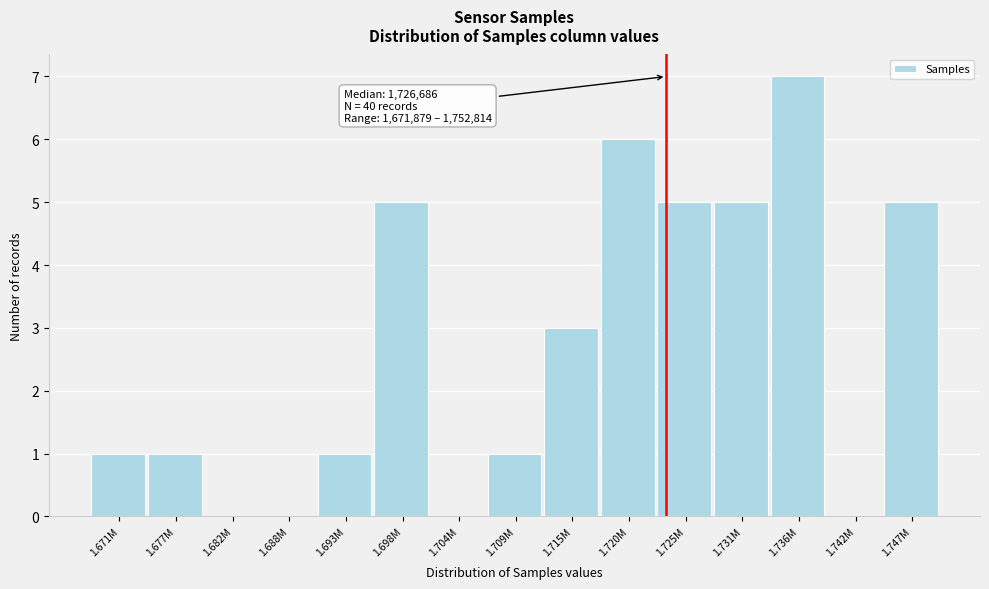

Reading left to right, list all the values displayed in this chart.

1.671M=1	1.677M=1	1.682M=0	1.688M=0	1.693M=1	1.698M=5	1.704M=0	1.709M=1	1.715M=3	1.720M=6	1.725M=5	1.731M=5	1.736M=7	1.742M=0	1.747M=5